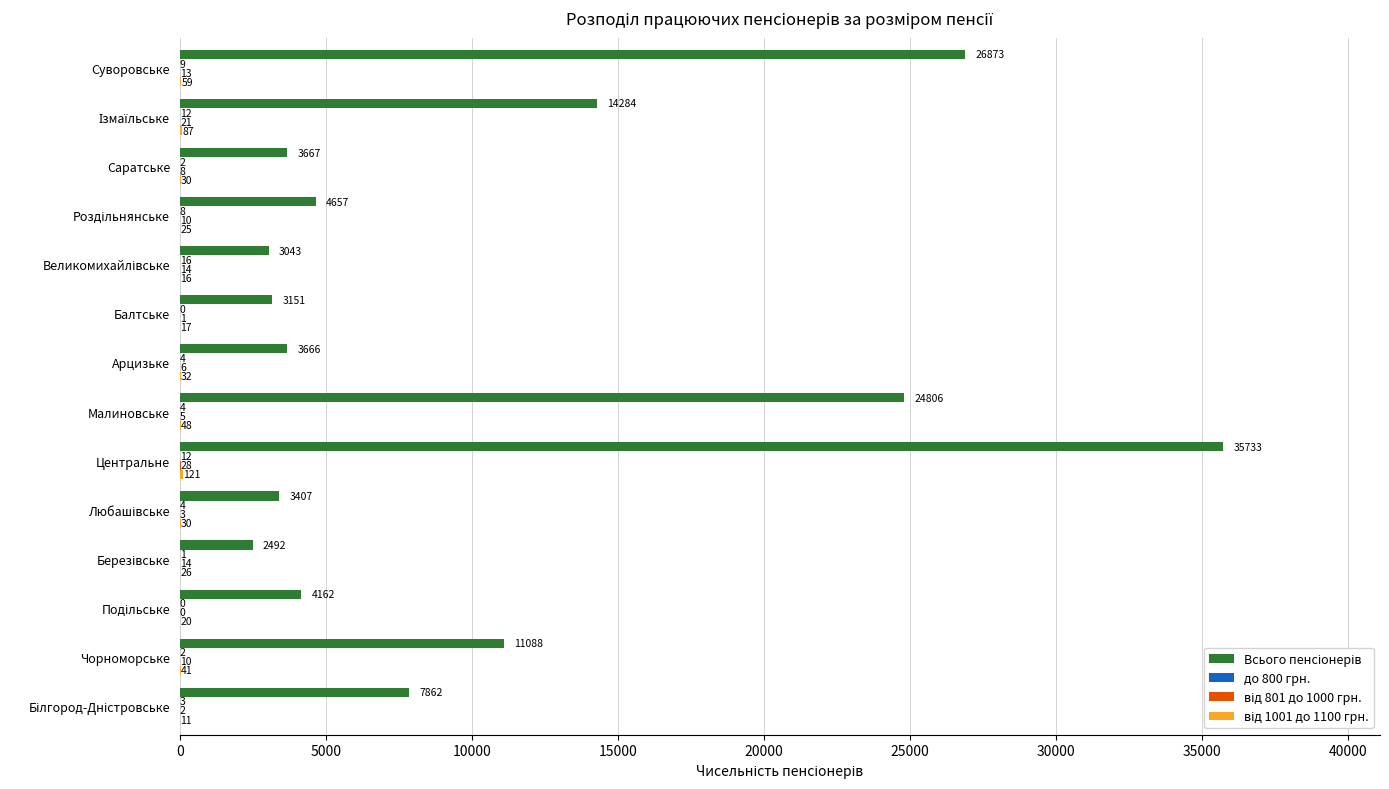

What is the greatest value displayed?

35733